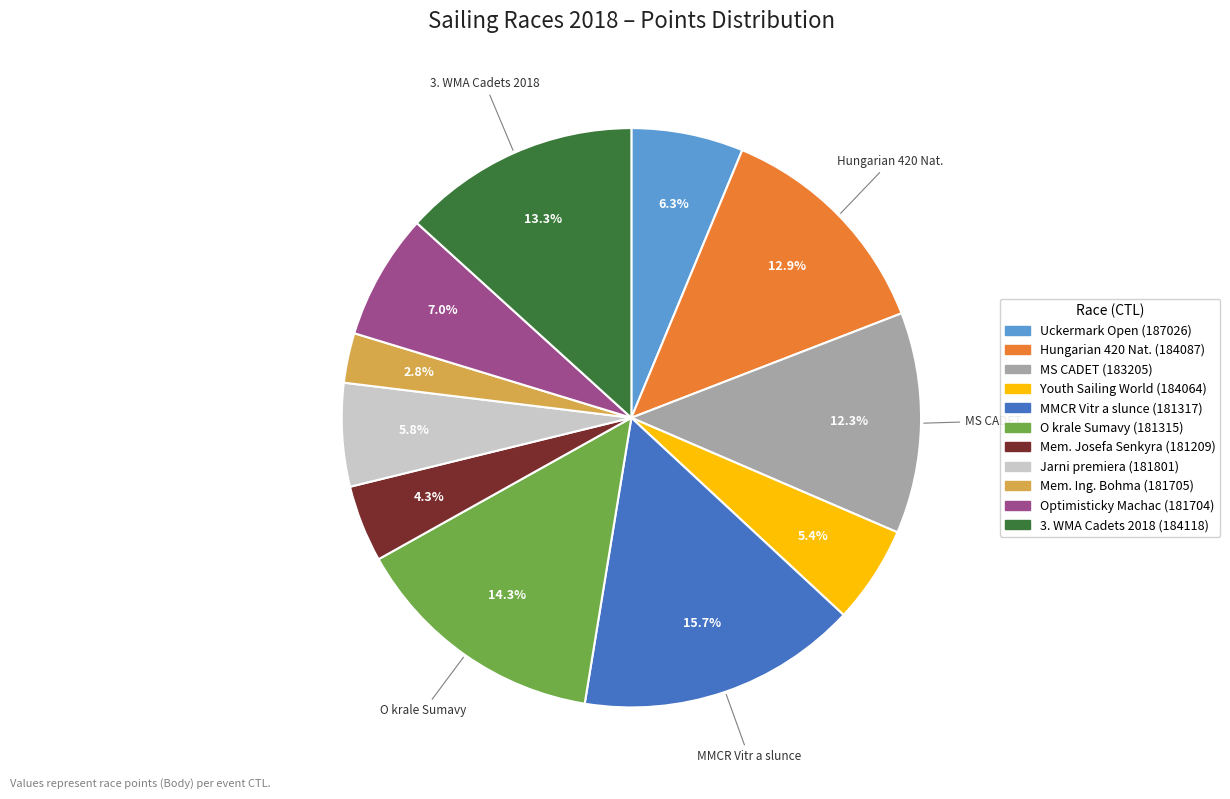

Is there a majority slice in this chart?

No